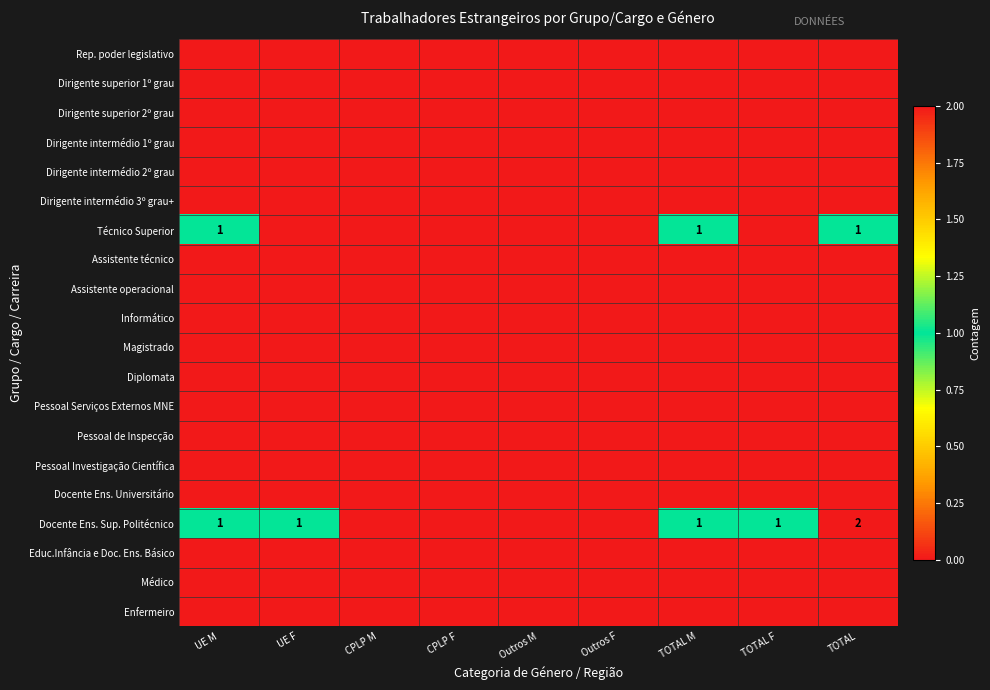

What is the difference between the highest and lowest values at TOTAL M?

1